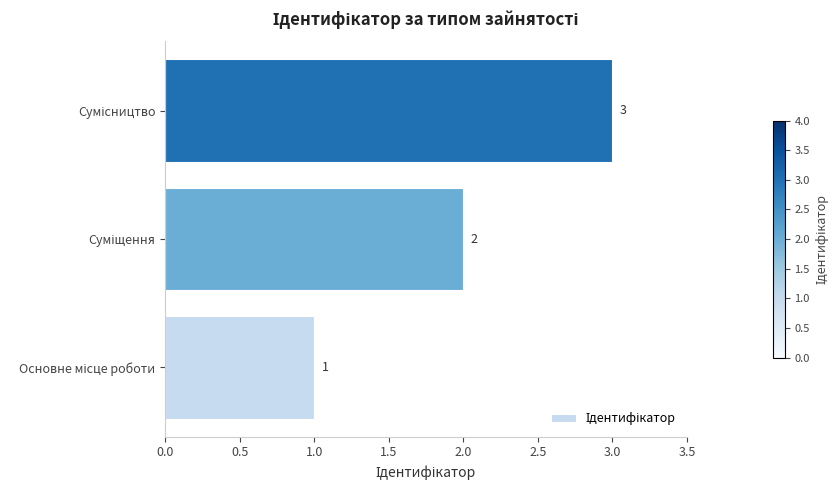

How many values are below 2?

1